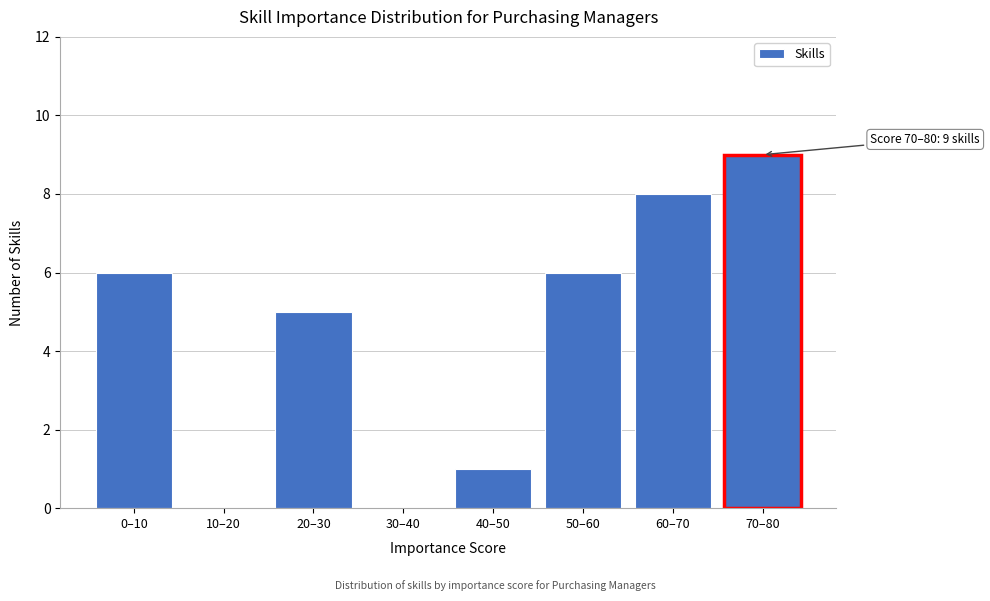

Reading left to right, transcribe all the data shown in this chart.

0–10=6	10–20=0	20–30=5	30–40=0	40–50=1	50–60=6	60–70=8	70–80=9